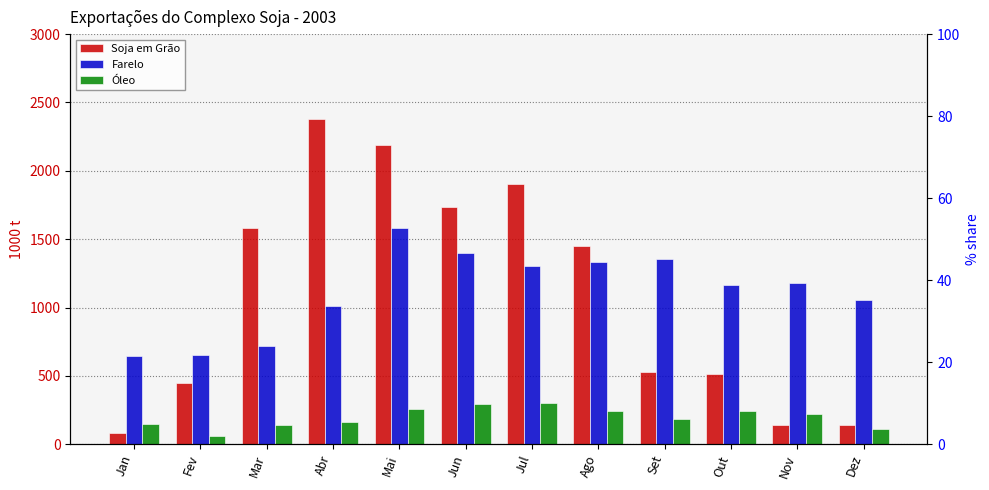

What is the difference between the maximum and minimum values in the Óleo series?

237.3